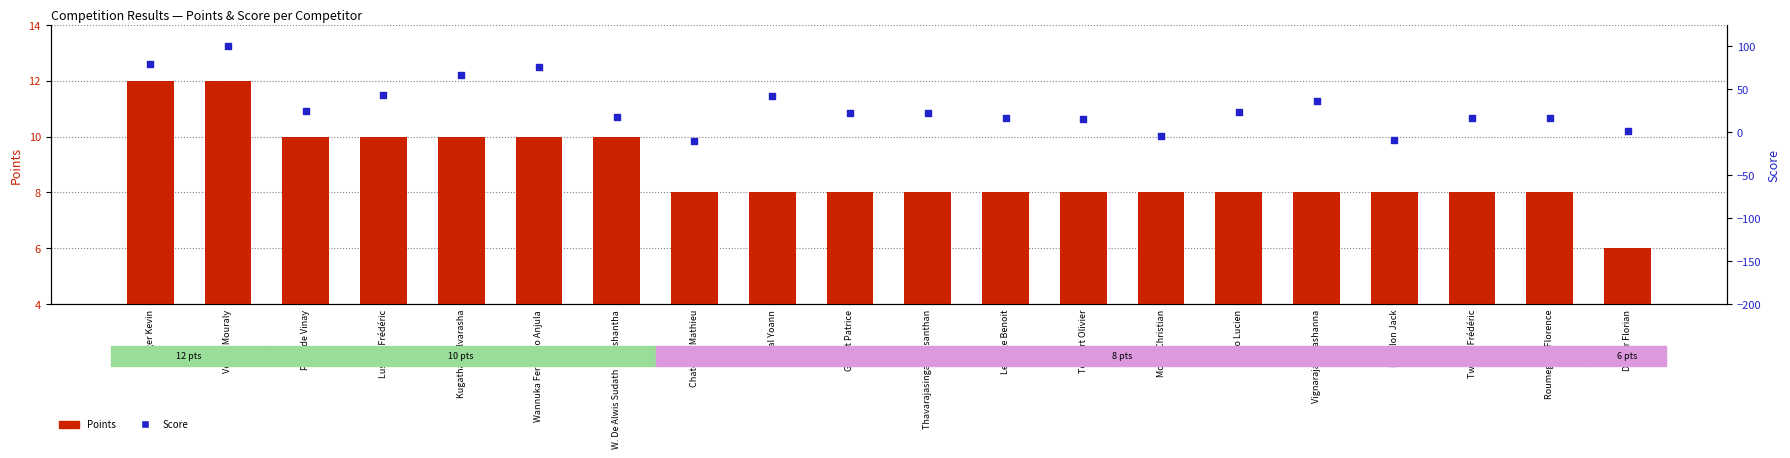

Which series has the widest spread of Y values?

Score